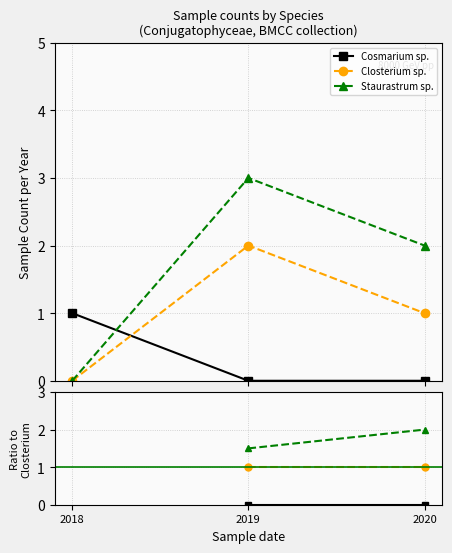

Rank the series by their maximum value, from lowest to highest.

Cosmarium sp., Closterium sp., Staurastrum sp.